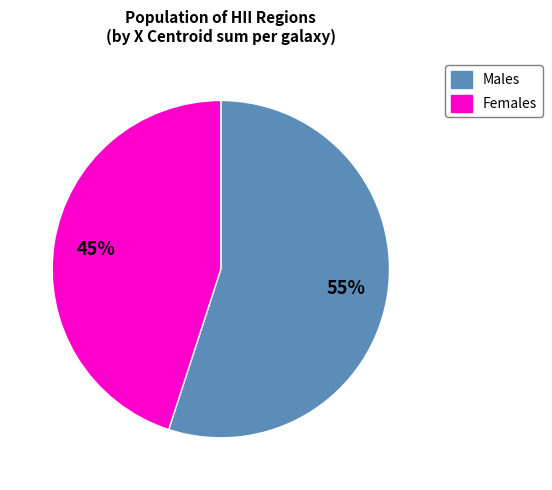

Count the number of slices in the pie.

2